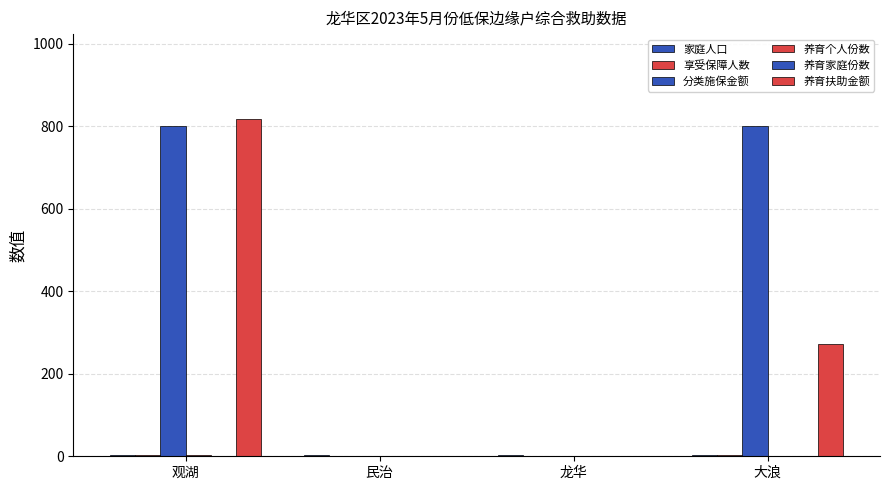

Which category has the lowest value across all series?

民治